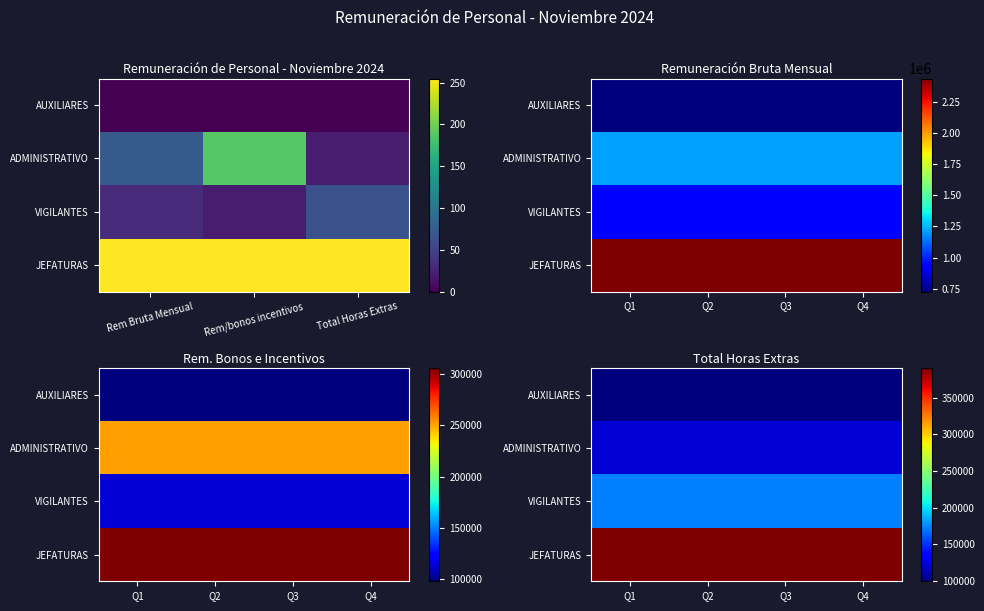

What is the total value across all series at Q3?

784798